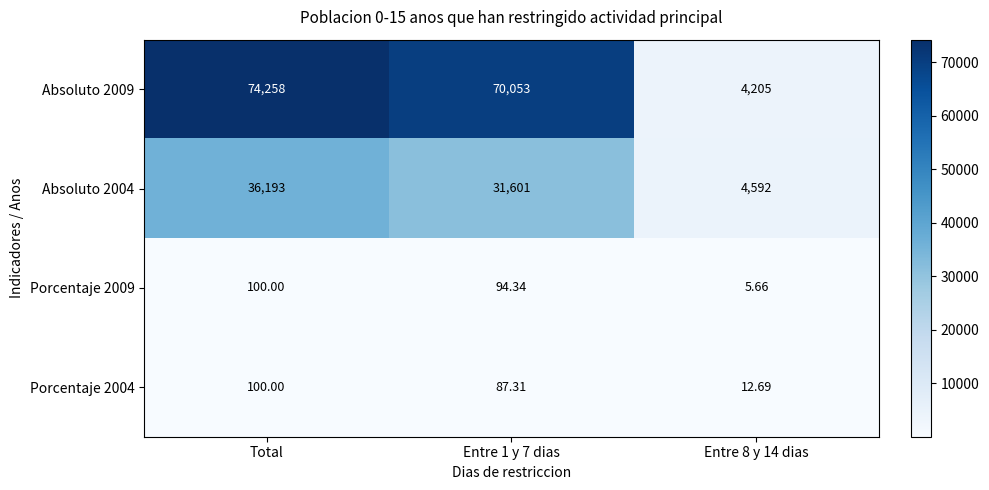

Where does the Absoluto 2004 series first go above 31601?

Total